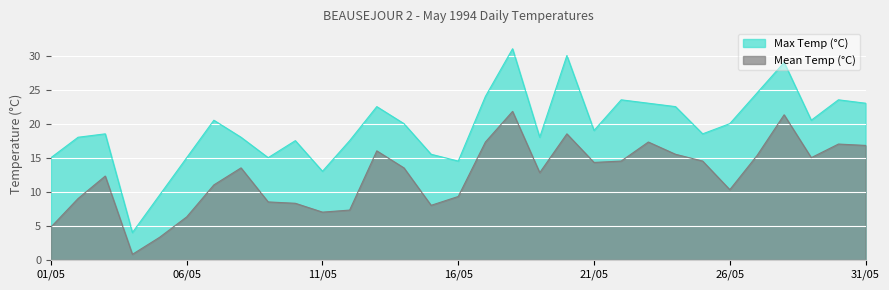

What is the value of the Max Temp (°C) point at the 26th from the left?

20.0